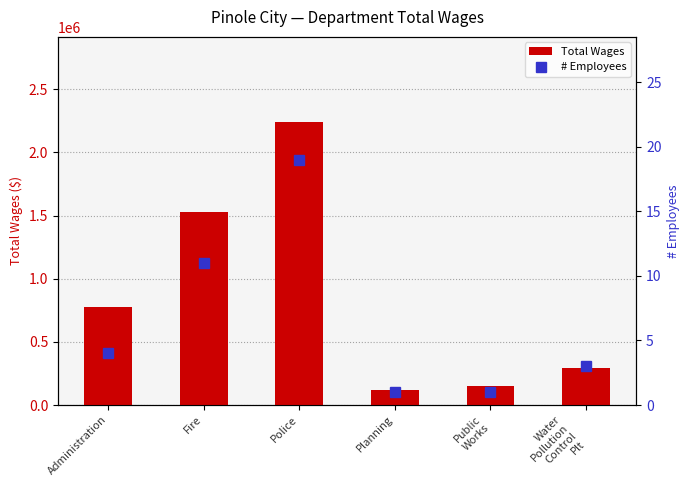

Reading left to right, extract all data points from this chart.

Total Wages: Administration=778423	Fire=1529827	Police=2242695	Planning=117717	Public
Works=153708	Water
Pollution
Control
Plt=292713
# Employees: Administration=4	Fire=11	Police=19	Planning=1	Public
Works=1	Water
Pollution
Control
Plt=3